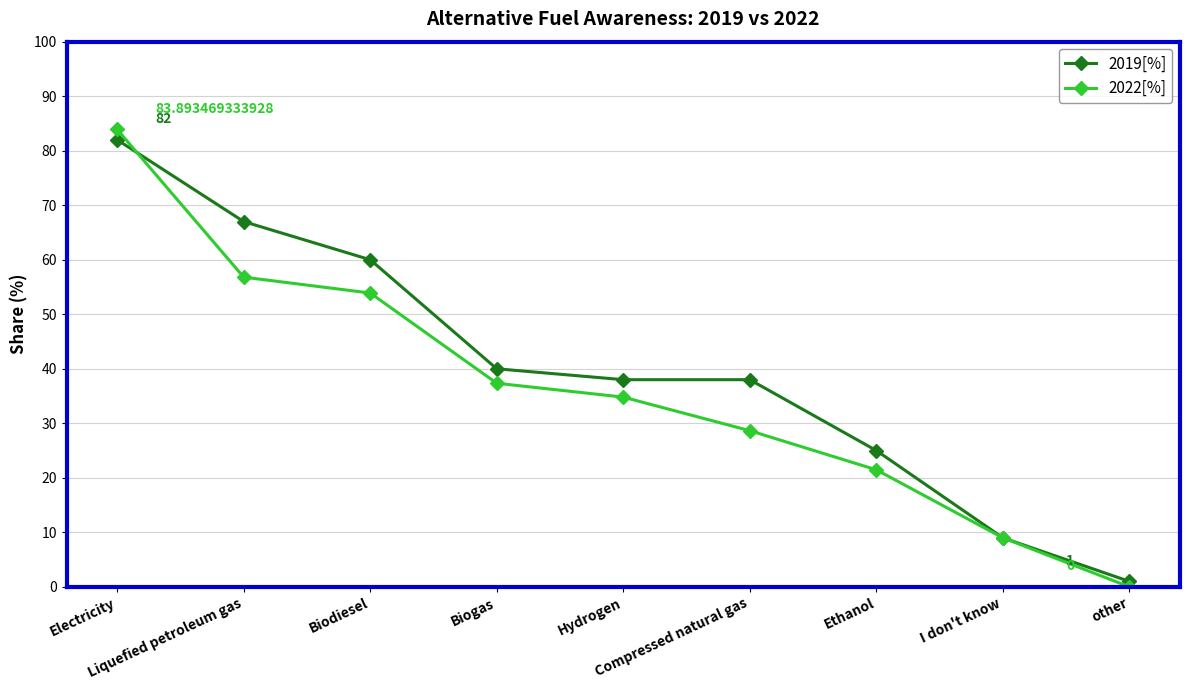

Is the value of 2019[%] at other greater than the value of 2022[%] at I don't know?

No